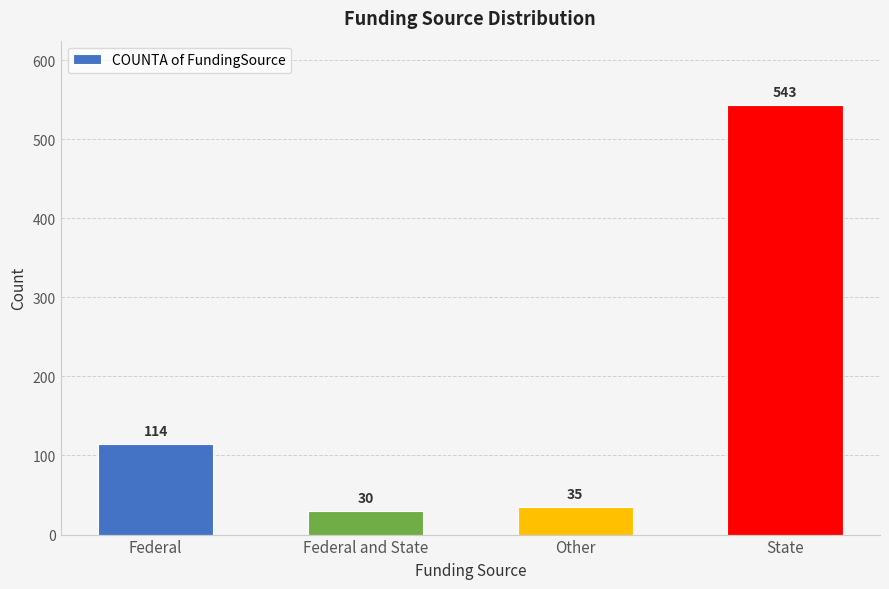

What is the change in value from Federal to Federal and State?

-84